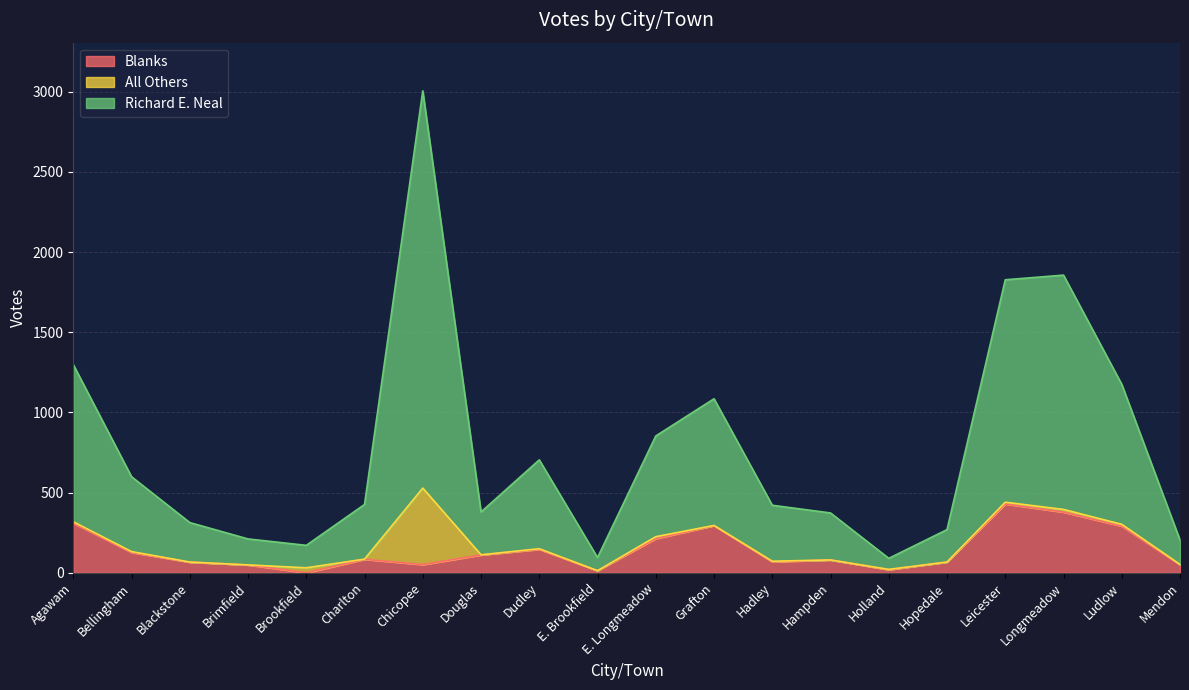

At how many categories does at least one series exceed 2341?

1